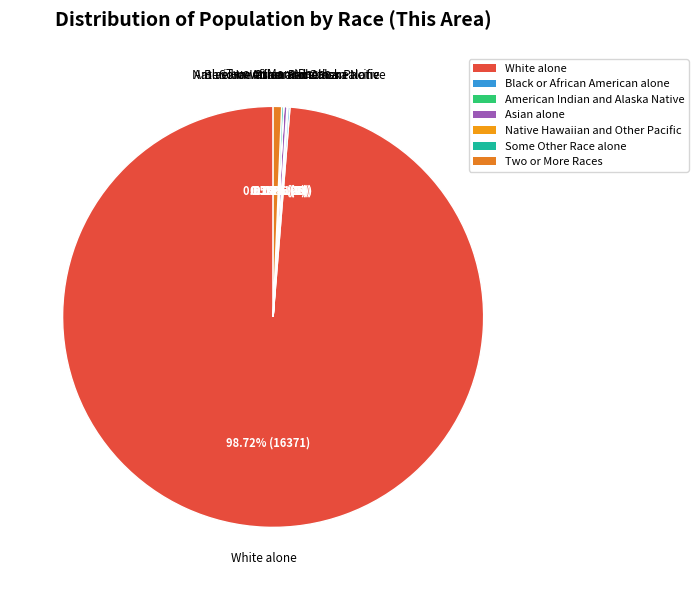

Combined, do White alone and Two or More Races account for over 50%?

Yes